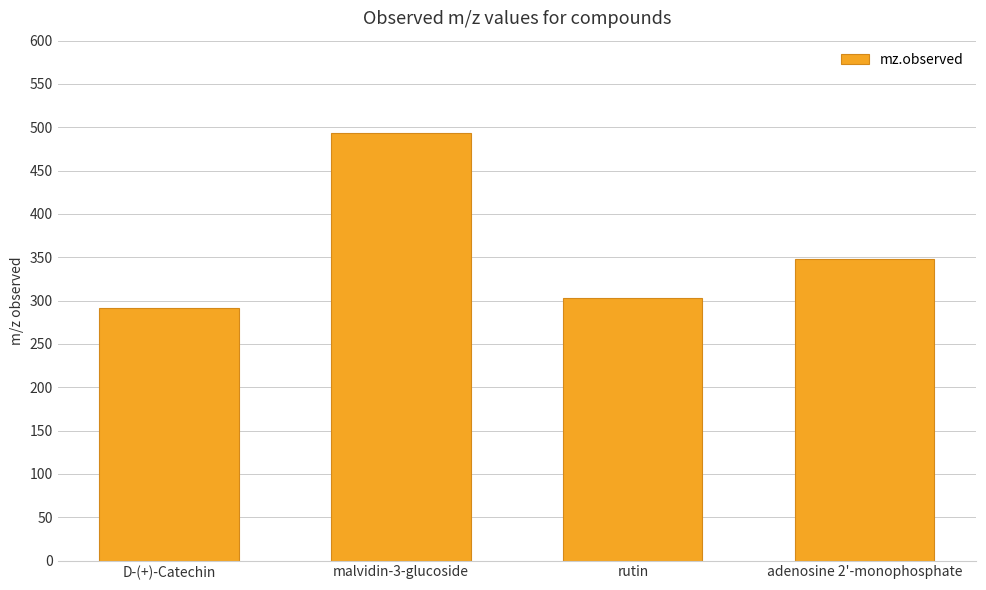

What position from the left is D-(+)-Catechin?

1